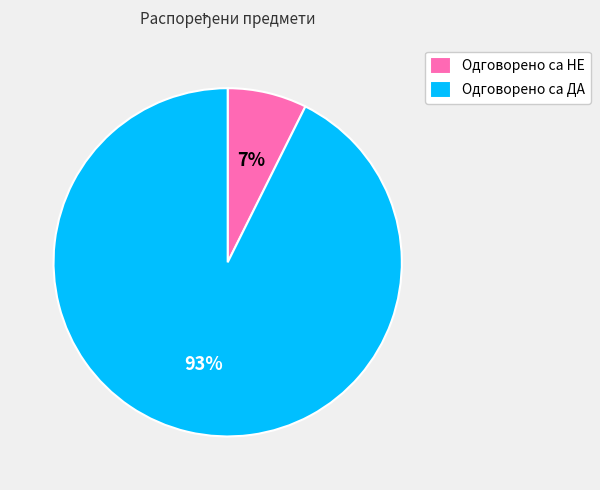

To the nearest percent, what is the average slice percentage?

50%